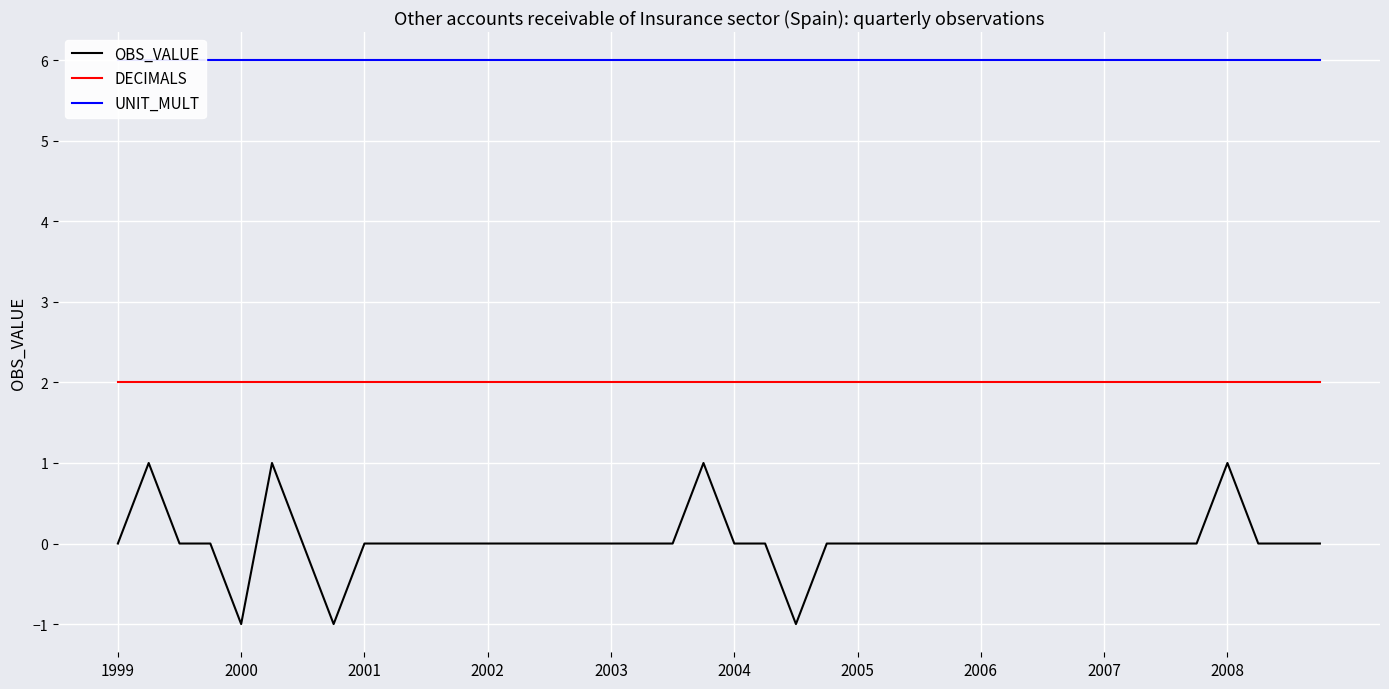

True or false: DECIMALS and OBS_VALUE cross at least once.

False